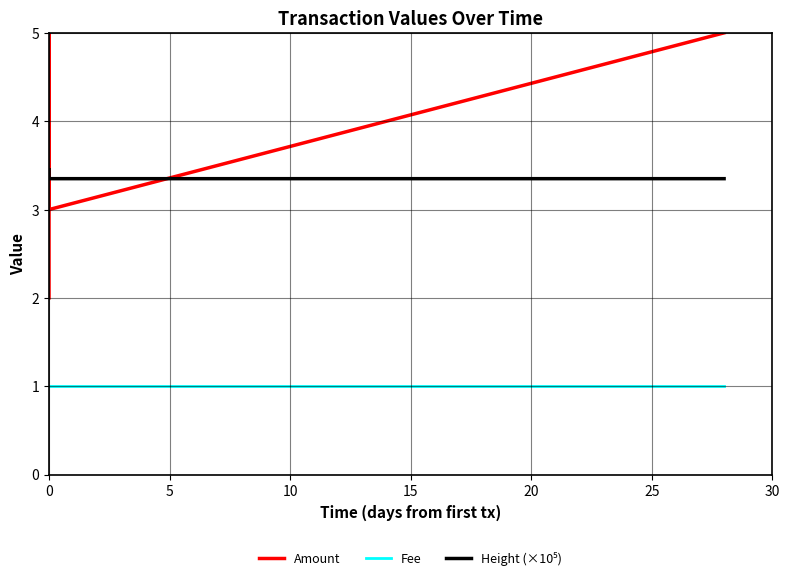

Which series has the largest range (max minus min)?

Amount